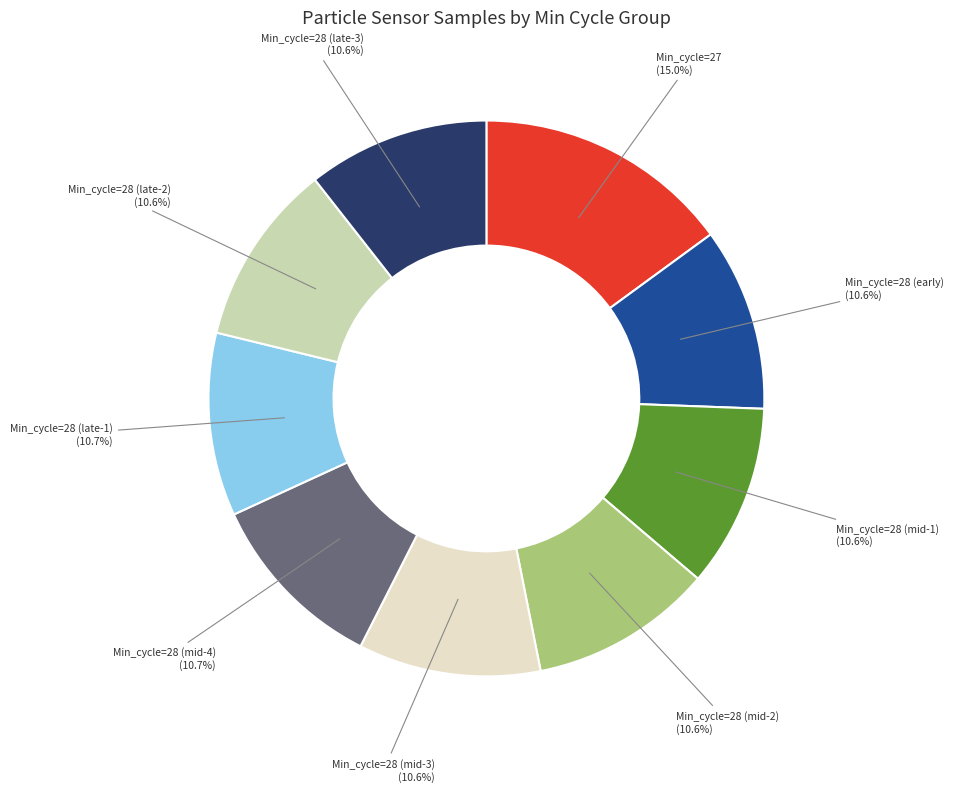

Is there a majority slice in this chart?

No